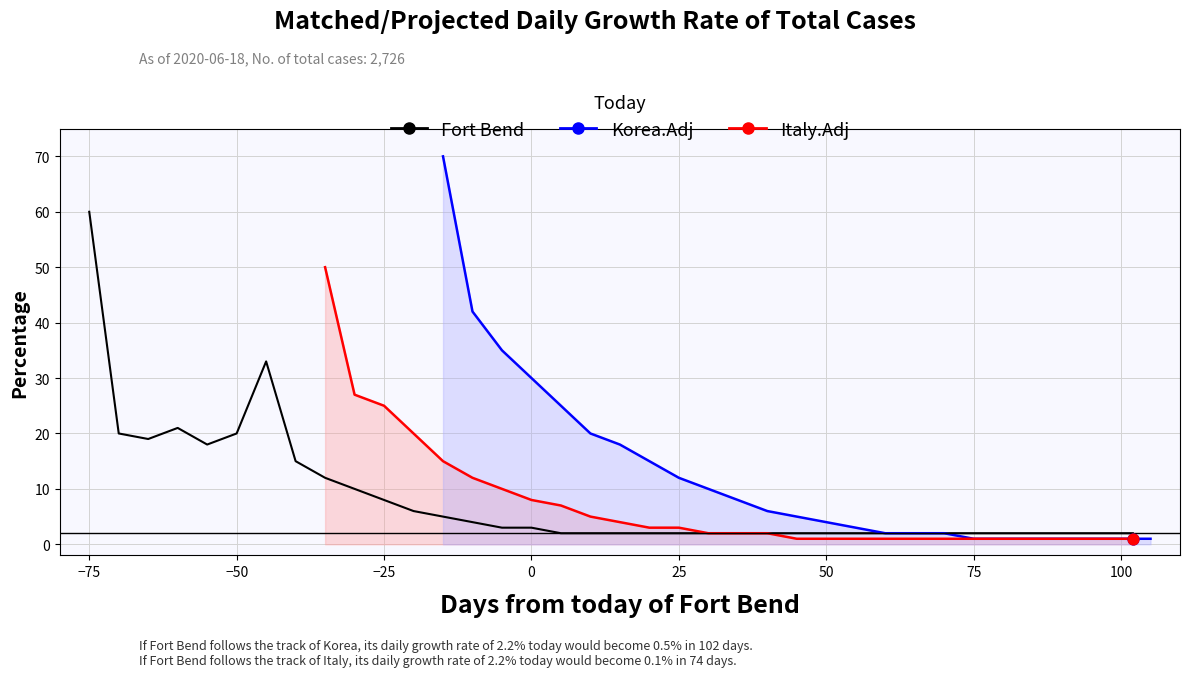

Which series reaches the maximum Y coordinate?

Korea.Adj